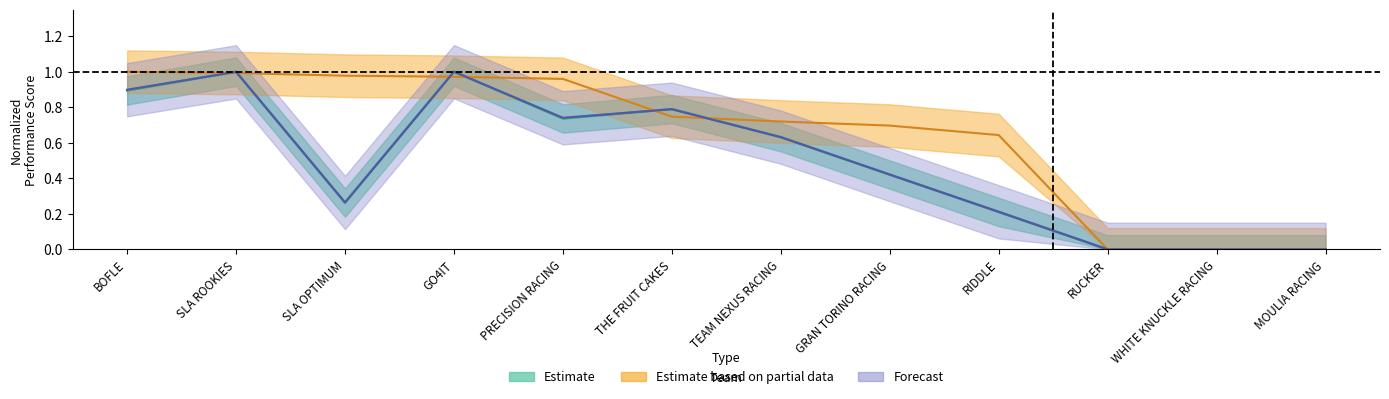

At which label is Total Laps closest to 0?

RUCKER